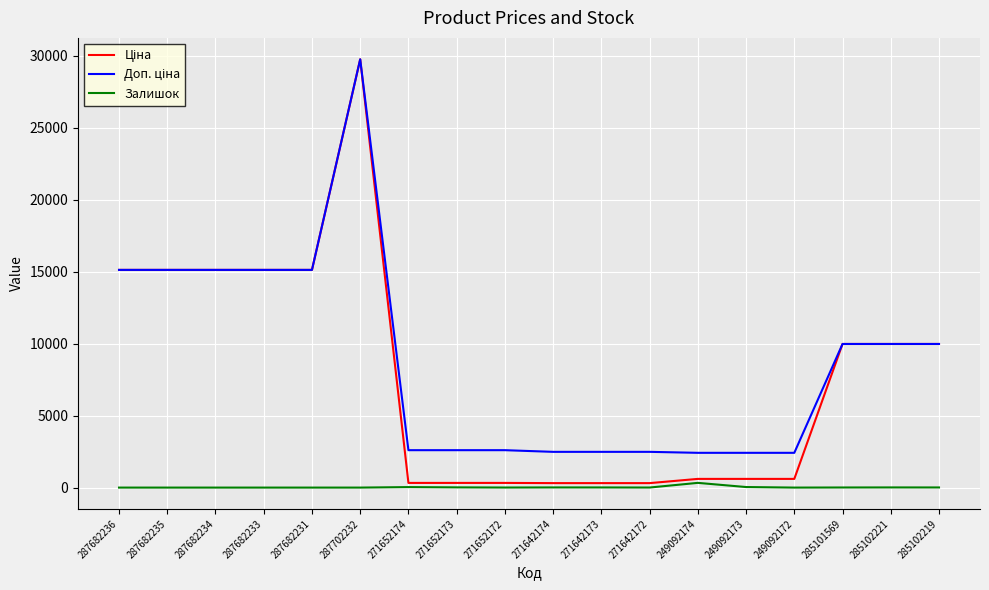

At which category is the sum across all series the highest?

287702232